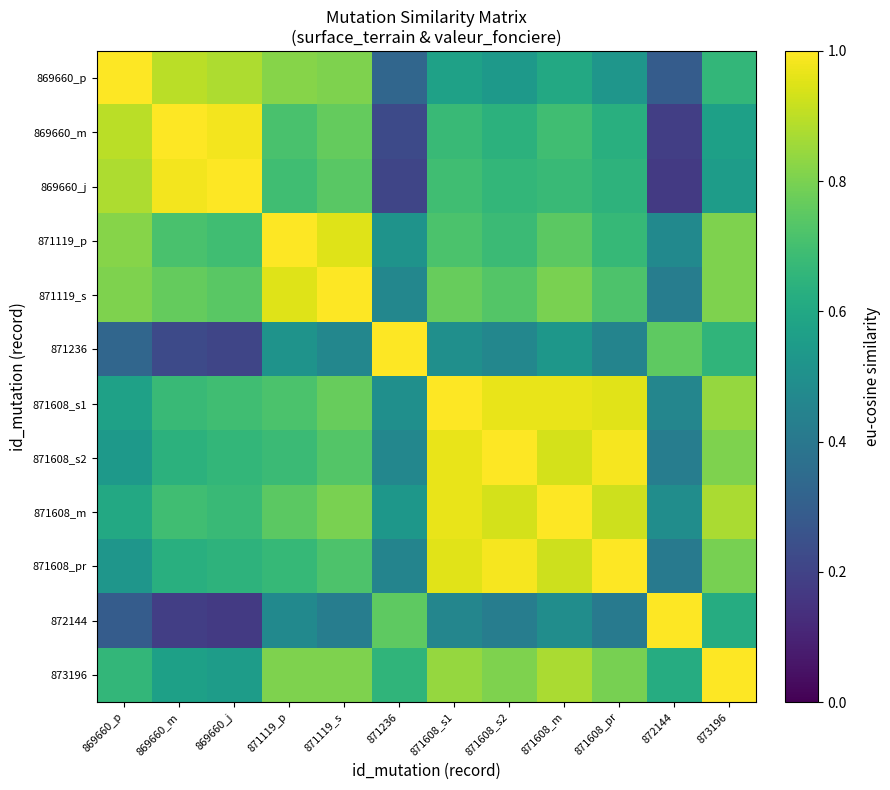

Count the number of categories in the chart.

12